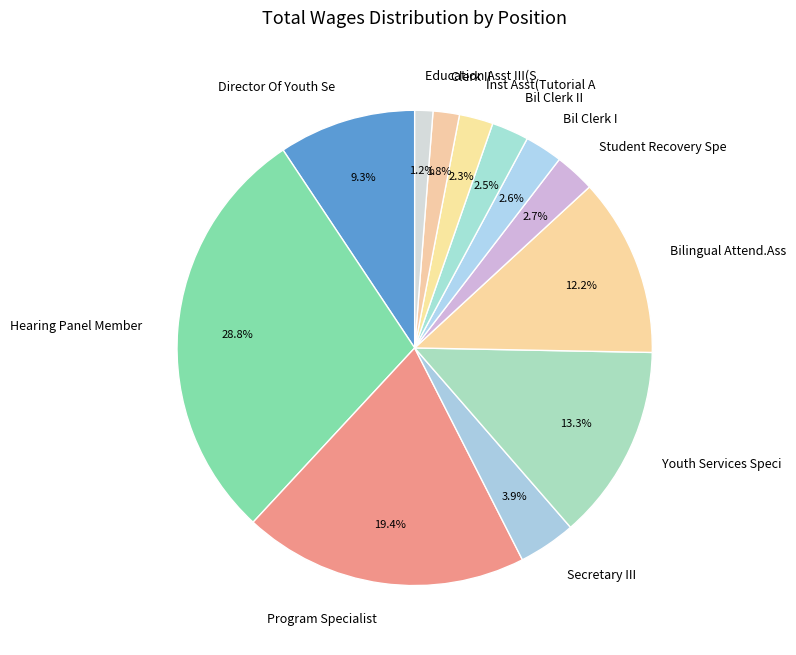

How many slices are in this pie chart?

12